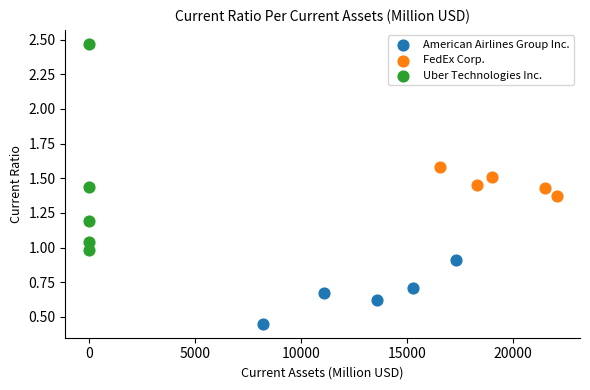

Which series has the widest spread of Y values?

Uber Technologies Inc.